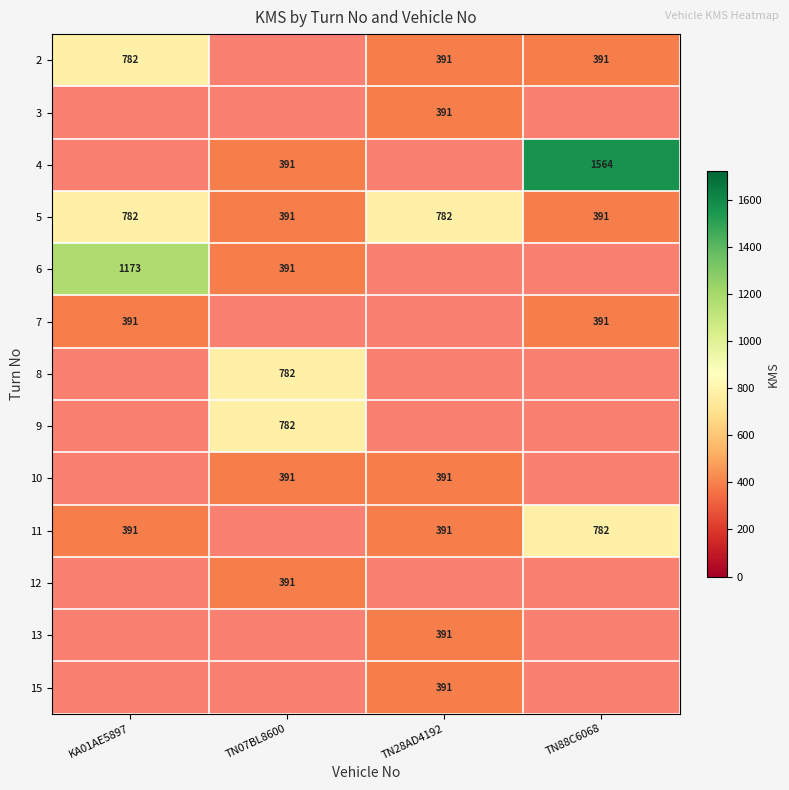

At how many categories does at least one series exceed 226?

4